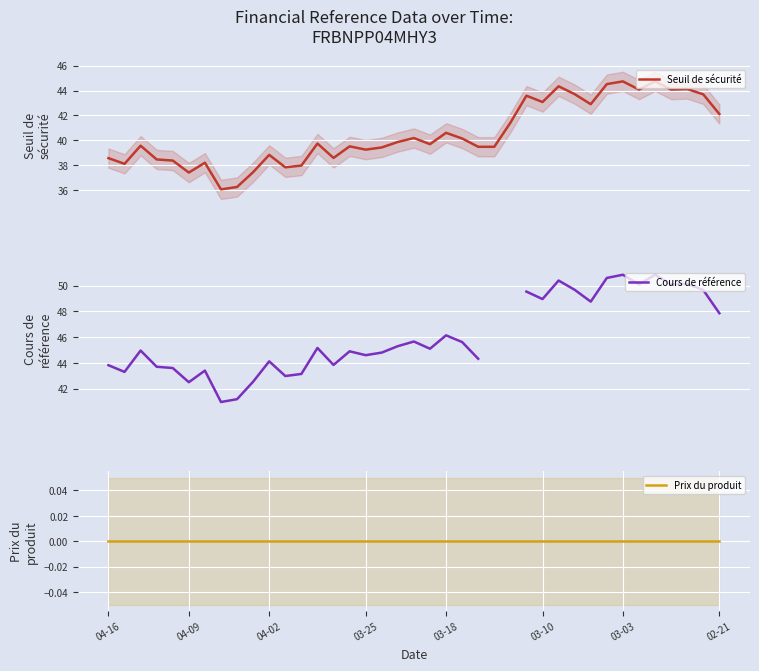

True or false: Seuil de sécurité and Cours de référence cross at least once.

False